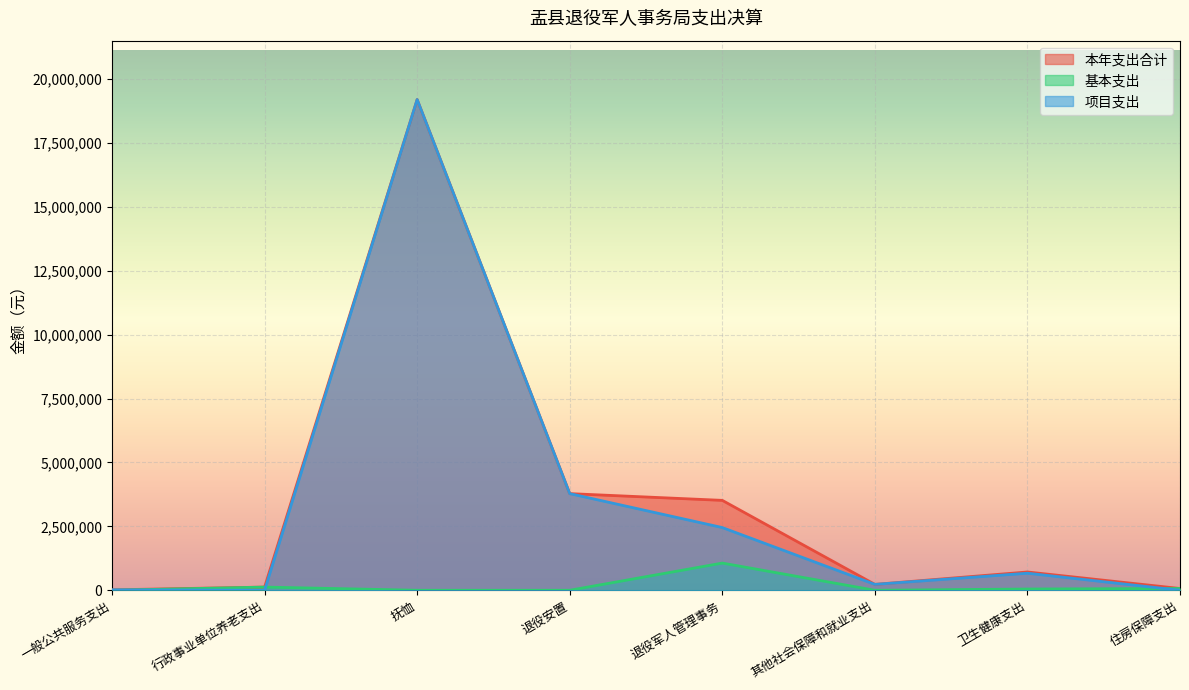

What is the label of the 3rd point from the left?

抚恤